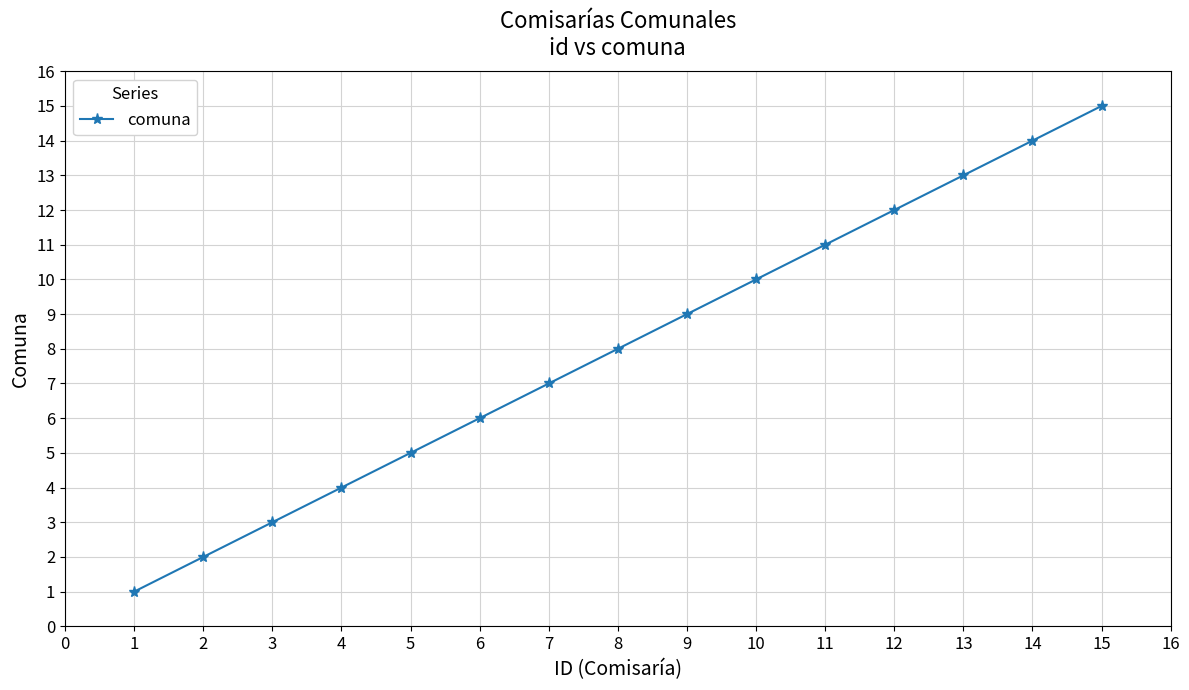

What is the smallest value displayed?

1